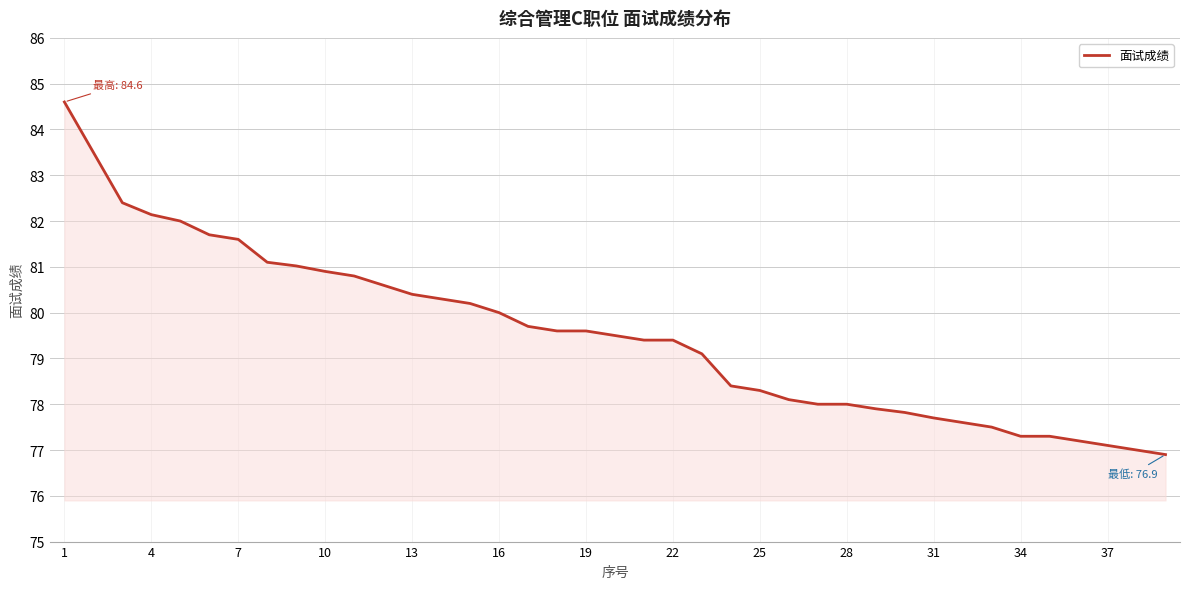

What is the greatest value displayed?

84.6